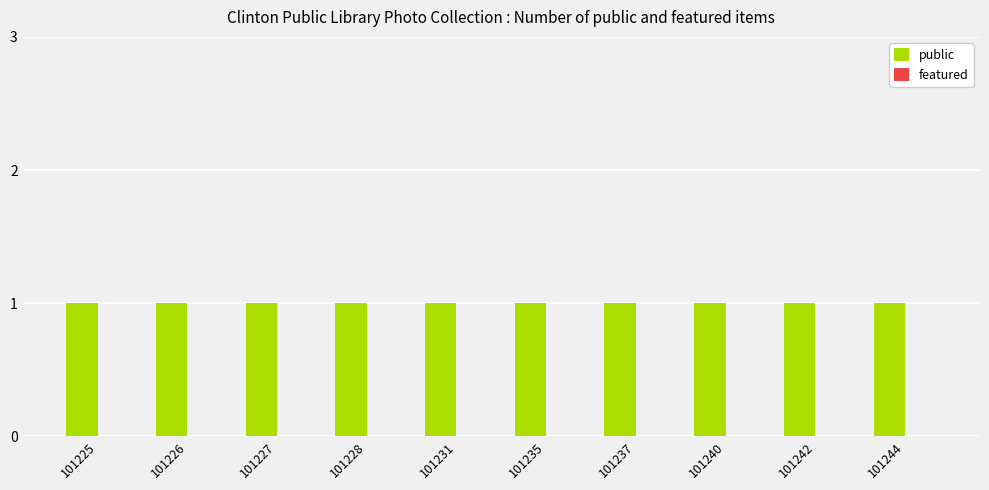

What is the value of the public bar at the 6th from the left?

1